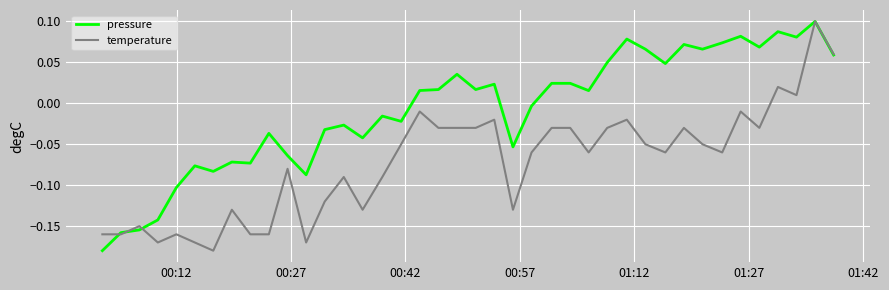

How many values in the temperature series exceed 0?

4